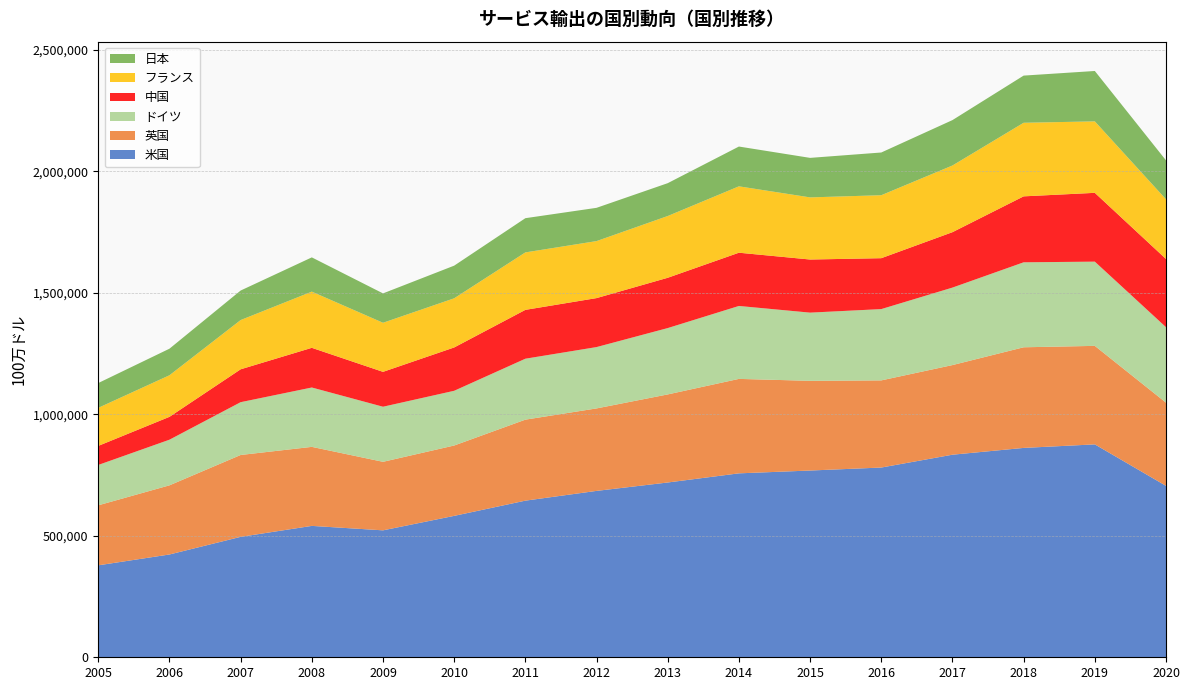

Reading left to right, what are all the values shown in this chart?

米国: 2005=378487	2006=423086	2007=495664	2008=540791	2009=522461	2010=582041	2011=644665	2012=684823	2013=719413	2014=757051	2015=768660	2016=780944	2017=833775	2018=861725	2019=876295	2020=705643
英国: 2005=247024	2006=284638	2007=336996	2008=325263	2009=282088	2010=289618	2011=333407	2012=339493	2013=362505	2014=388777	2015=369229	2016=358737	2017=368943	2018=414217	2019=405483	2020=342439
ドイツ: 2005=166093	2006=187843	2007=217334	2008=244342	2009=226698	2010=225234	2011=250830	2012=252473	2013=273098	2014=300215	2015=280657	2016=293446	2017=318897	2018=349760	2019=346660	2020=310661
中国: 2005=78469	2006=94071	2007=135320	2008=163314	2009=143573	2010=178339	2011=201047	2012=201576	2013=207006	2014=219141	2015=218634	2016=209529	2017=228090	2018=271451	2019=283192	2020=280629
フランス: 2005=156639	2006=171092	2007=202702	2008=231244	2009=202029	2010=202306	2011=236504	2012=234635	2013=254190	2014=273208	2015=255711	2016=259179	2017=274435	2018=302870	2019=294122	2020=245578
日本: 2005=102029	2006=109387	2007=121496	2008=141010	2009=120865	2010=134414	2011=140827	2012=136939	2013=135227	2014=163790	2015=162637	2016=175807	2017=186879	2018=194130	2019=207421	2020=160287